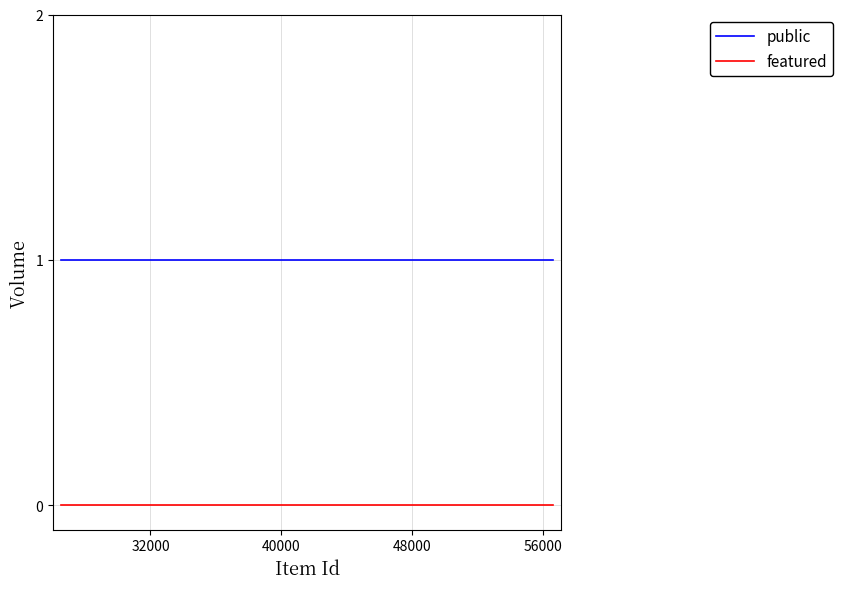

At how many categories does at least one series exceed 0?

4